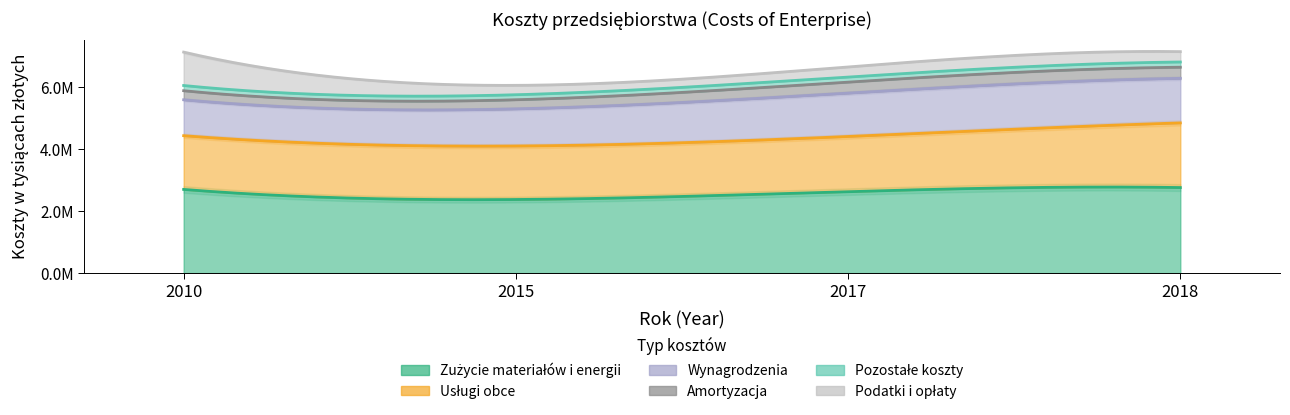

What is the difference between the maximum and second lowest values in the Zużycie materiałów i energii series?

131694